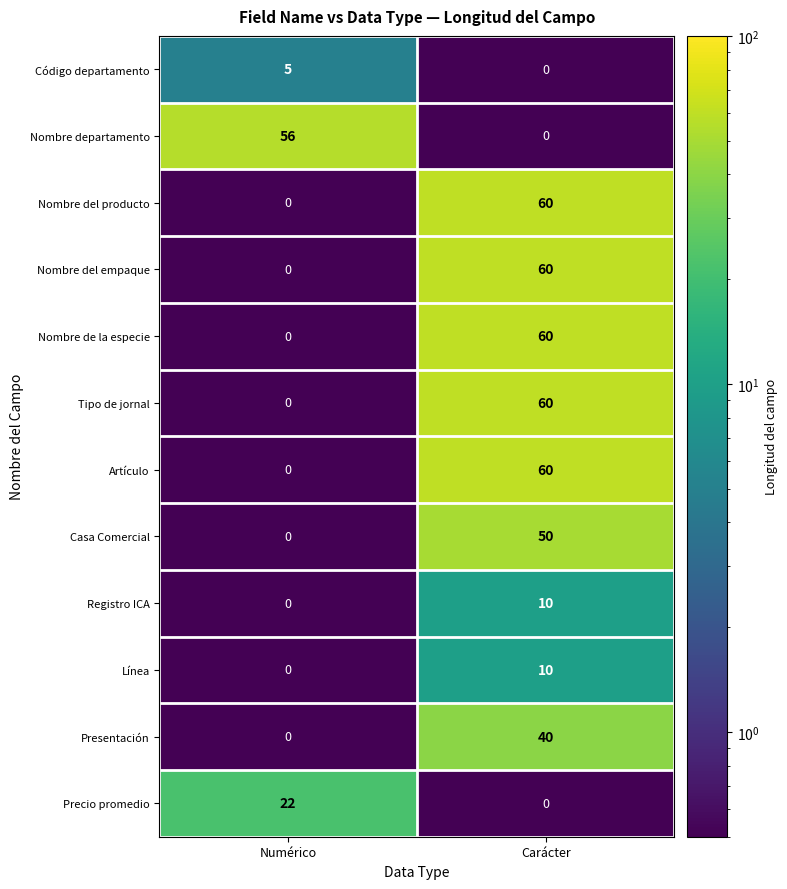

Rank the categories by Nombre del empaque value from highest to lowest.

Carácter, Numérico